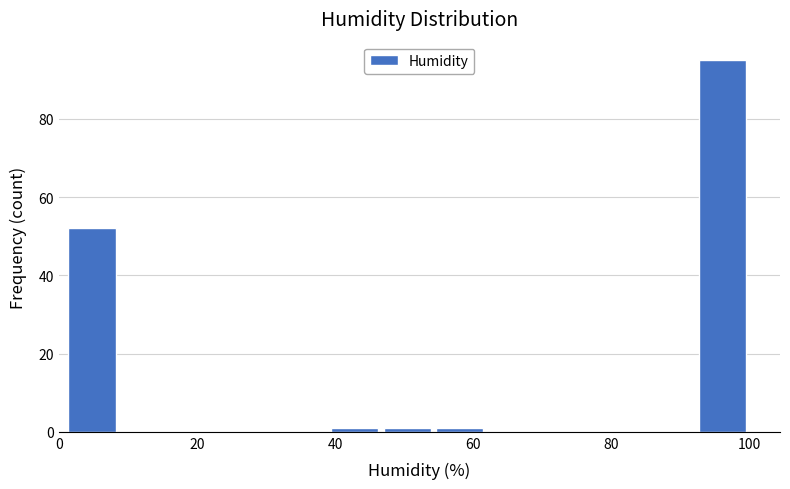

Around what value on the x-axis is the tallest bar? Give the approximate position of its centre, as read against the axis.

96